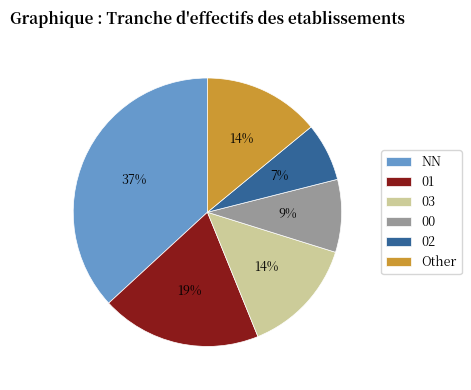

How many slices are in this pie chart?

6